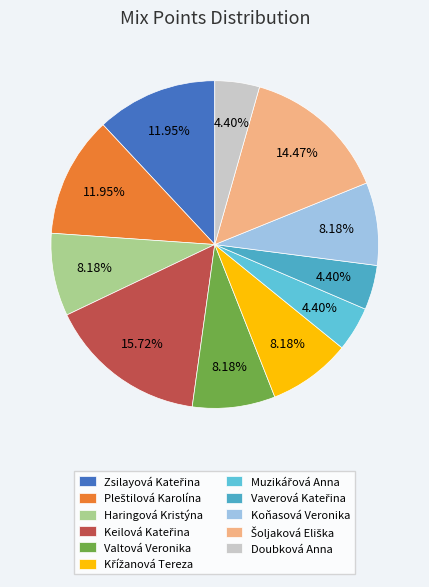

What is the ratio of the value at Haringová Kristýna to the value at Koňasová Veronika?

1.0